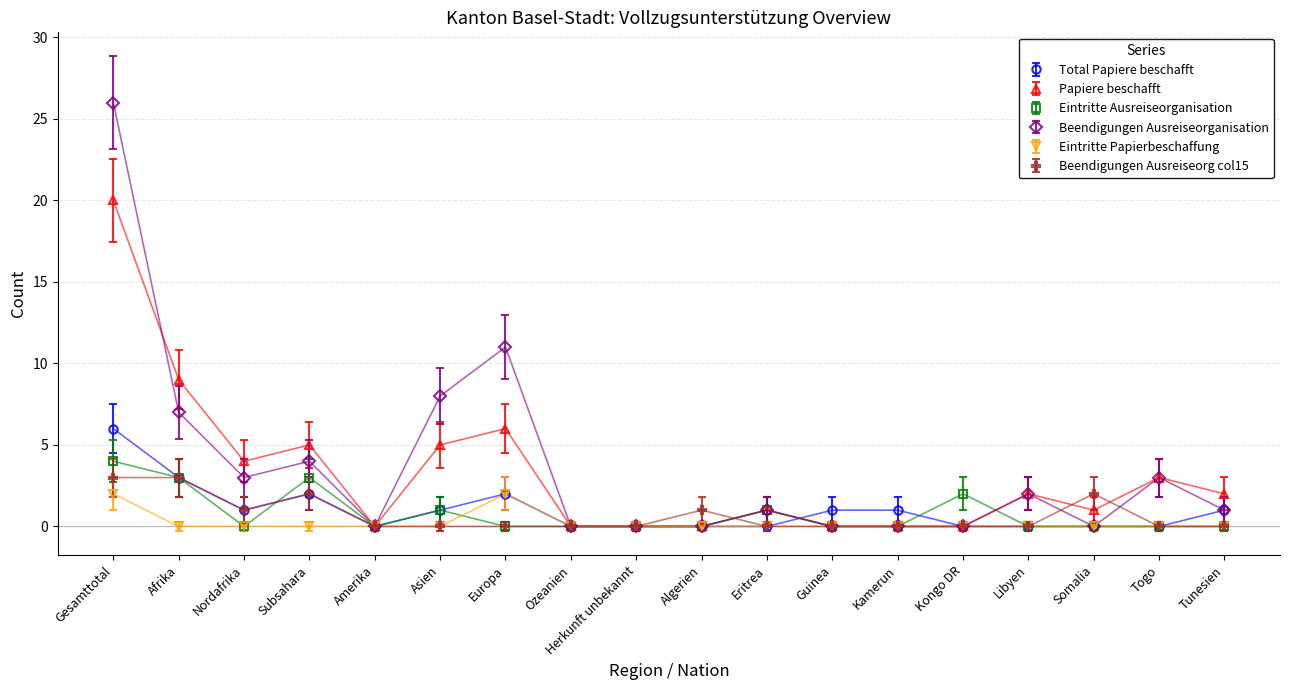

Which series has the widest spread of values?

Beendigungen Ausreiseorganisation